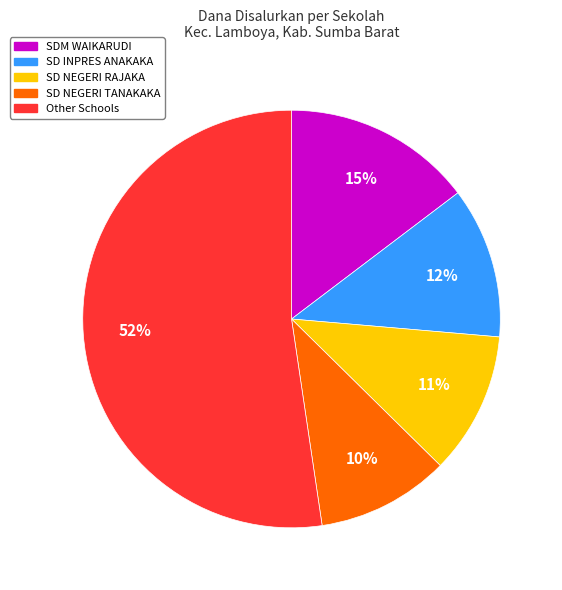

To the nearest percent, what is the difference between the largest and smallest slice percentages?

42%